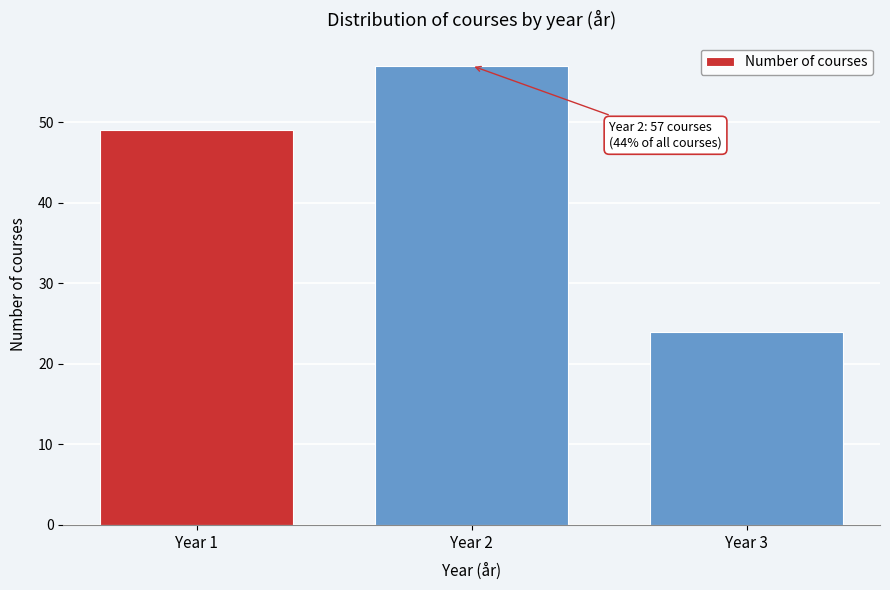

Reading left to right, list all the values displayed in this chart.

49	57	24